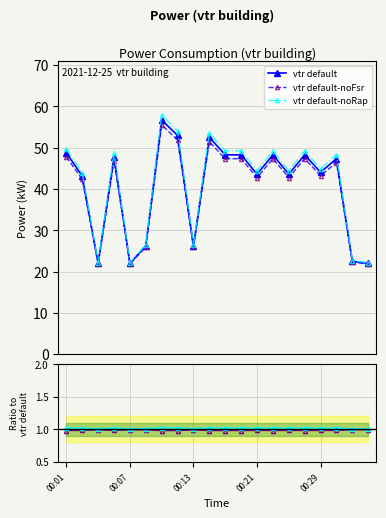

Which series has the largest range (max minus min)?

vtr default-noRap